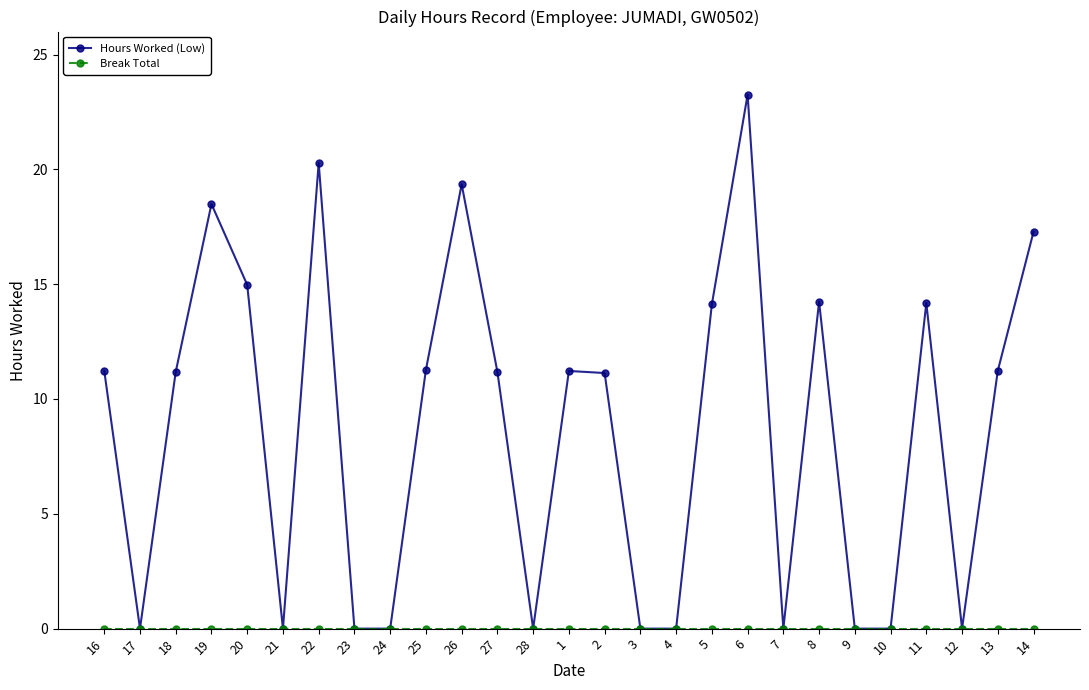

The Hours Worked (Low) series shows 24.8 at 11. True or false?

False